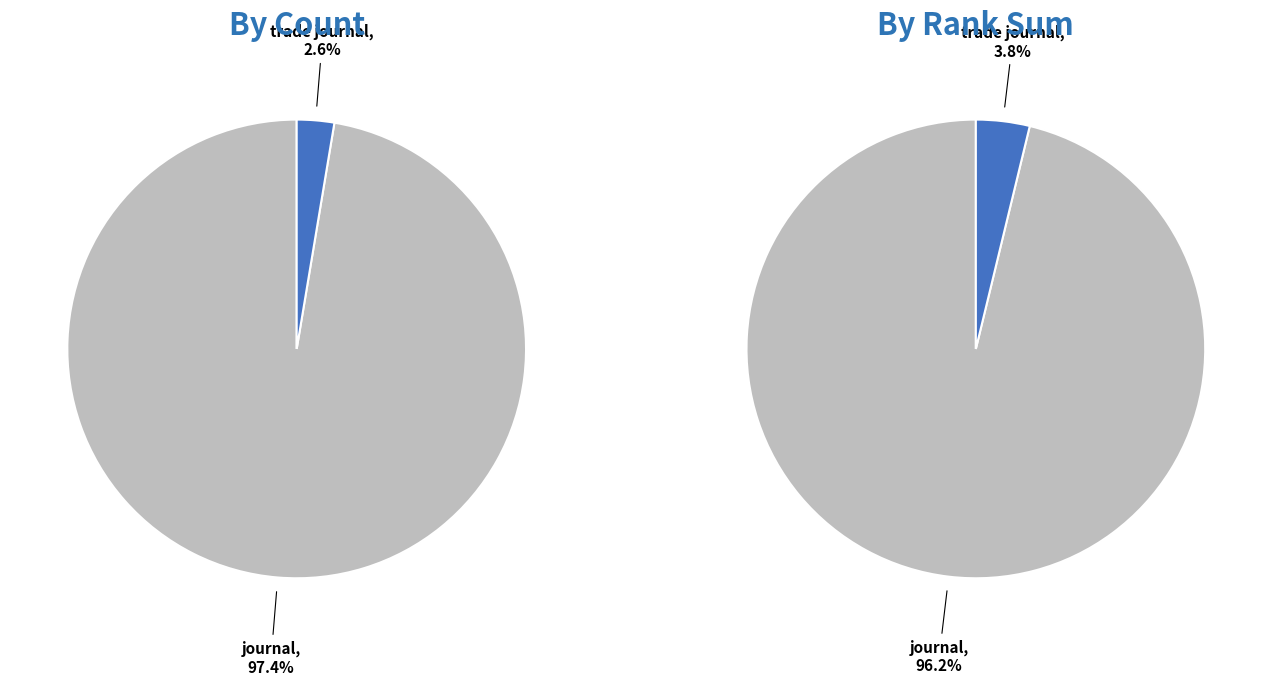

Does trade journal account for over 50% of the chart?

No